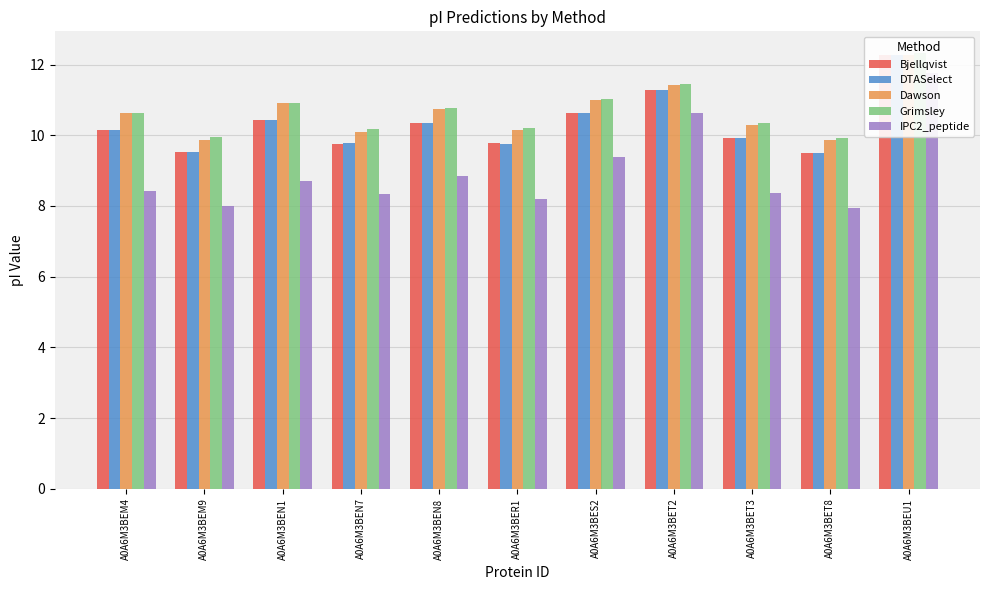

Reading right to left, extract all data points from this chart.

Bjellqvist: 12.3	9.5	9.9	11.3	10.6	9.8	10.3	9.8	10.4	9.5	10.2
DTASelect: 12.3	9.5	9.9	11.3	10.6	9.8	10.3	9.8	10.4	9.5	10.2
Dawson: 12.3	9.9	10.3	11.4	11.0	10.1	10.7	10.1	10.9	9.9	10.6
Grimsley: 12.3	9.9	10.3	11.4	11.0	10.2	10.8	10.2	10.9	9.9	10.6
IPC2_peptide: 11.8	8.0	8.4	10.6	9.4	8.2	8.9	8.3	8.7	8.0	8.4